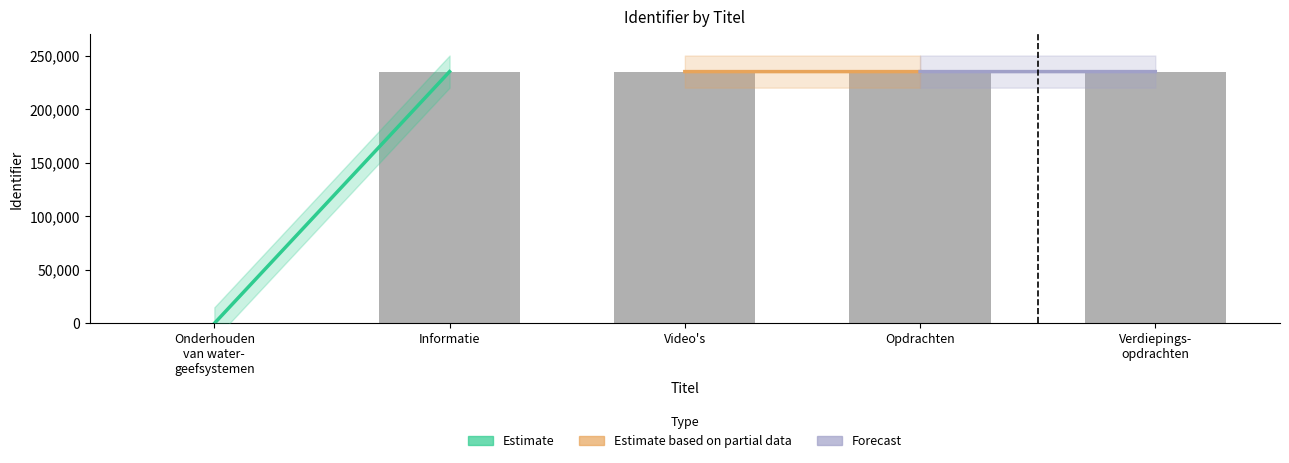

How many positive values are there?

4